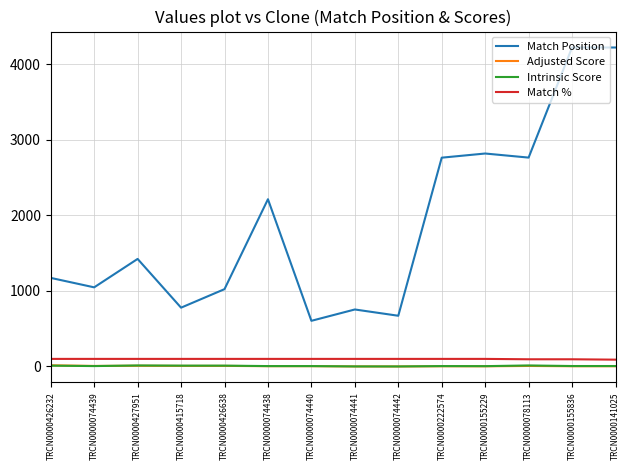

True or false: Match Position and Match % intersect in this chart.

False